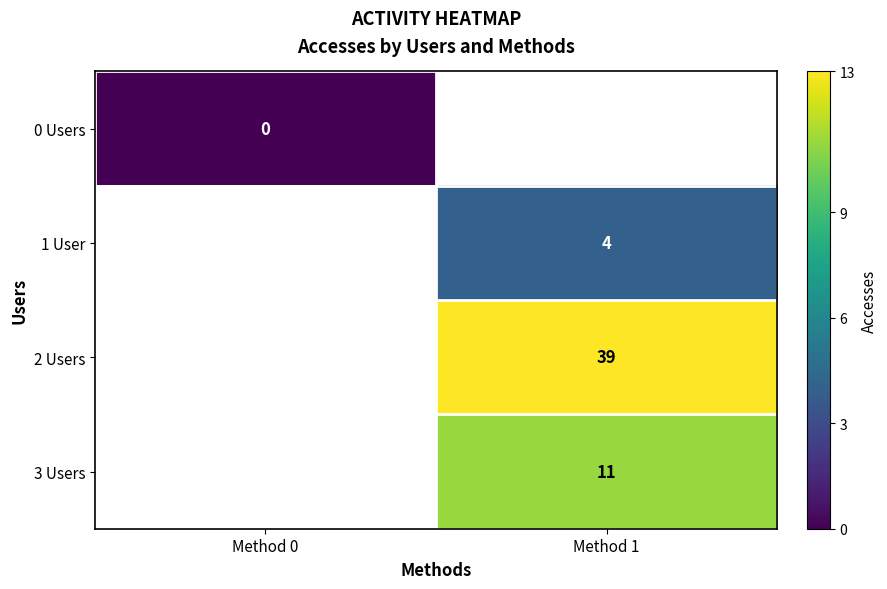

The 1 User series shows 4 at Method 1. True or false?

True